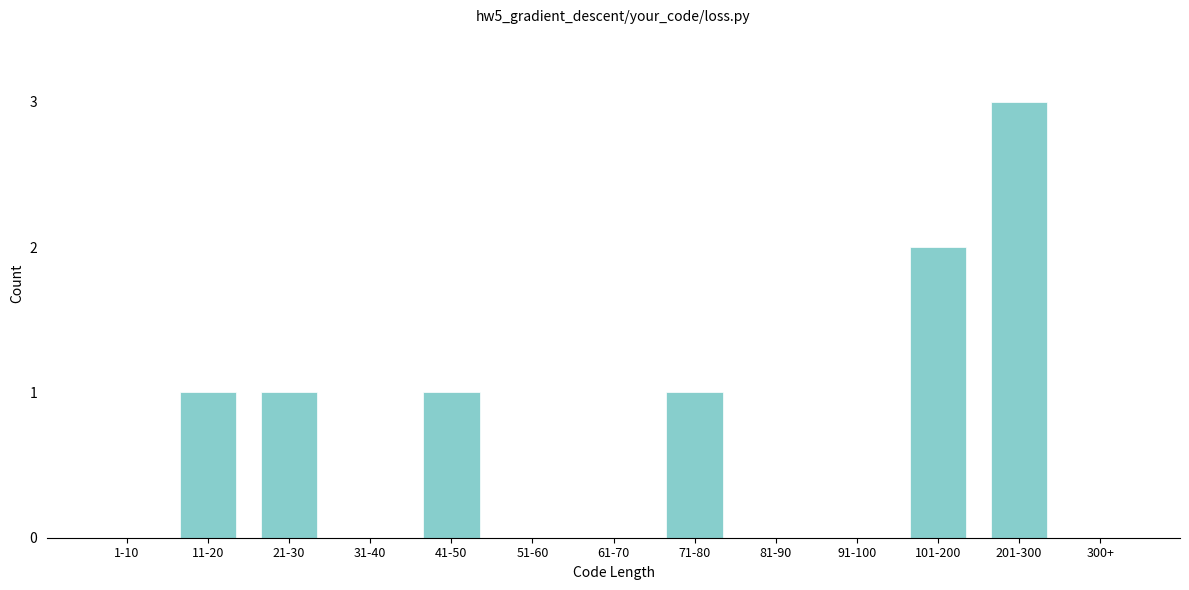

Reading left to right, list all the values displayed in this chart.

1-10=0	11-20=1	21-30=1	31-40=0	41-50=1	51-60=0	61-70=0	71-80=1	81-90=0	91-100=0	101-200=2	201-300=3	300+=0